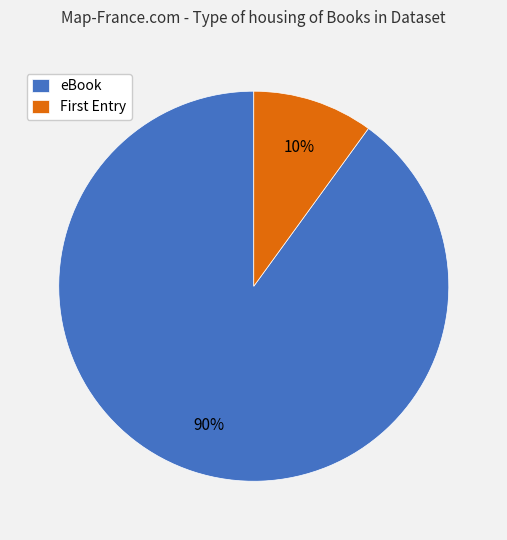

Which category accounts for the majority?

eBook